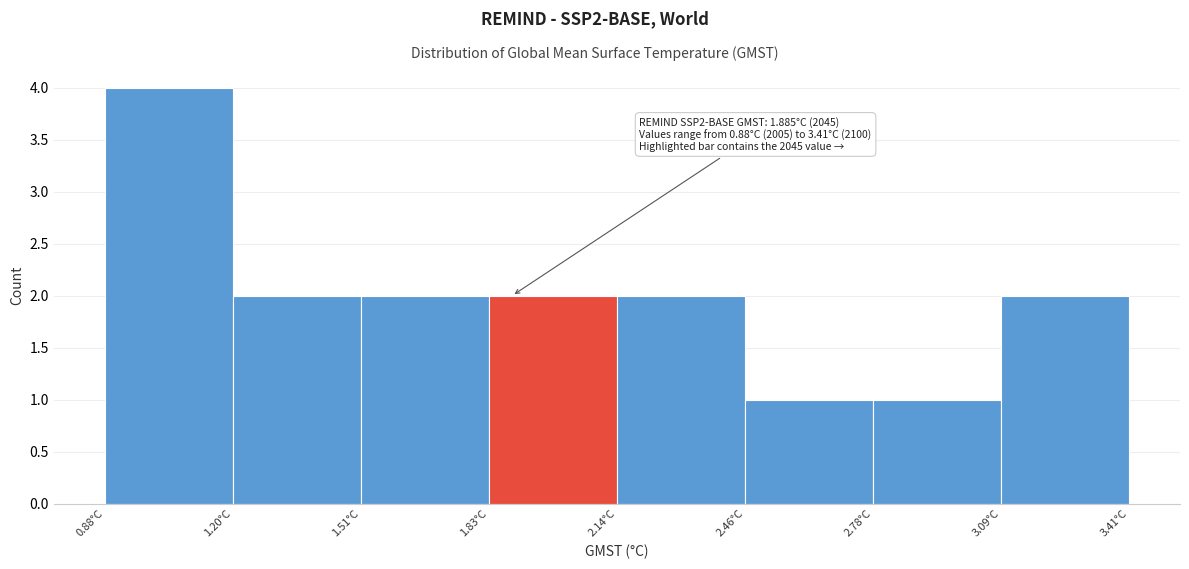

Over which range of the x-axis is the bar tallest?

0.90 to 1.20